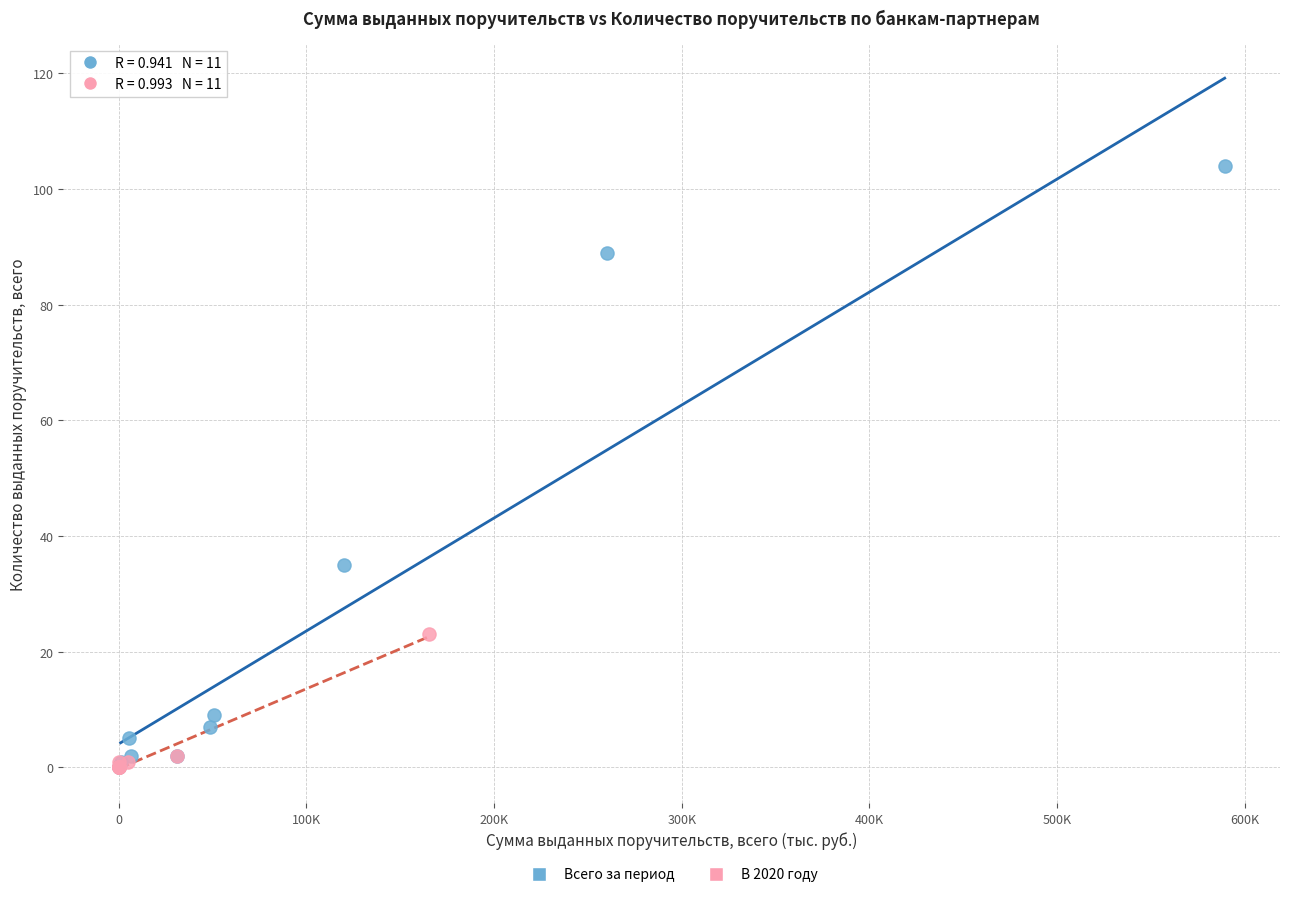

Which series has the largest Y range (max minus min)?

Всего за период